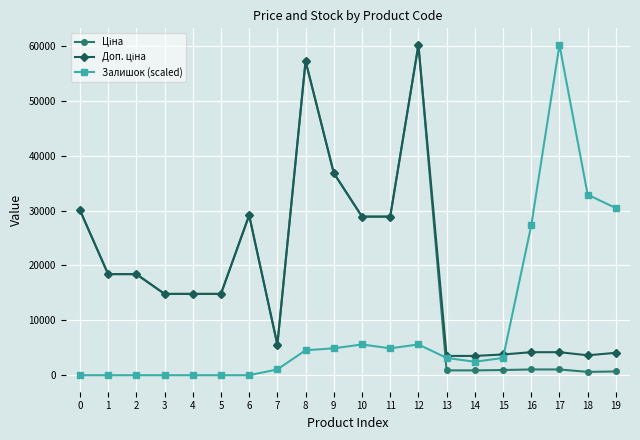

What is the greatest value displayed?

60205.6